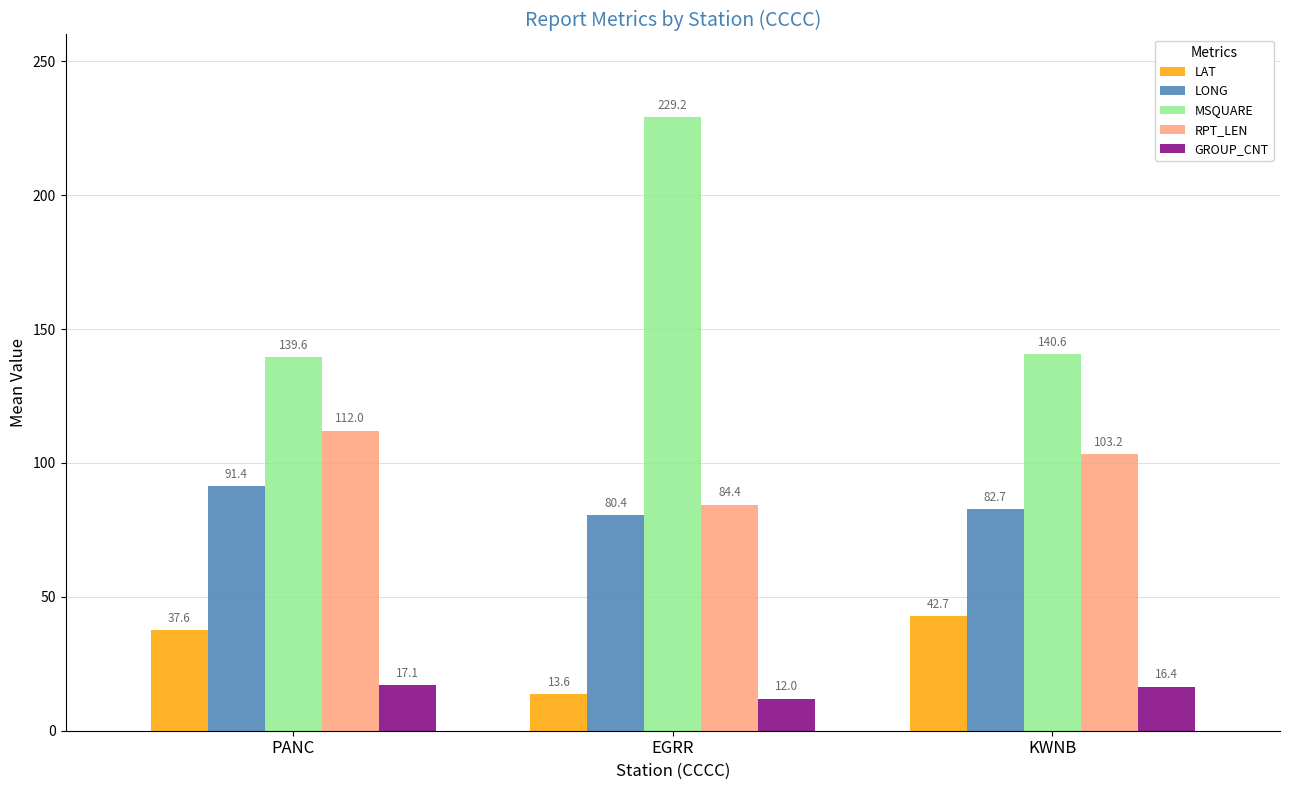

Does the chart contain stacked bars?

No